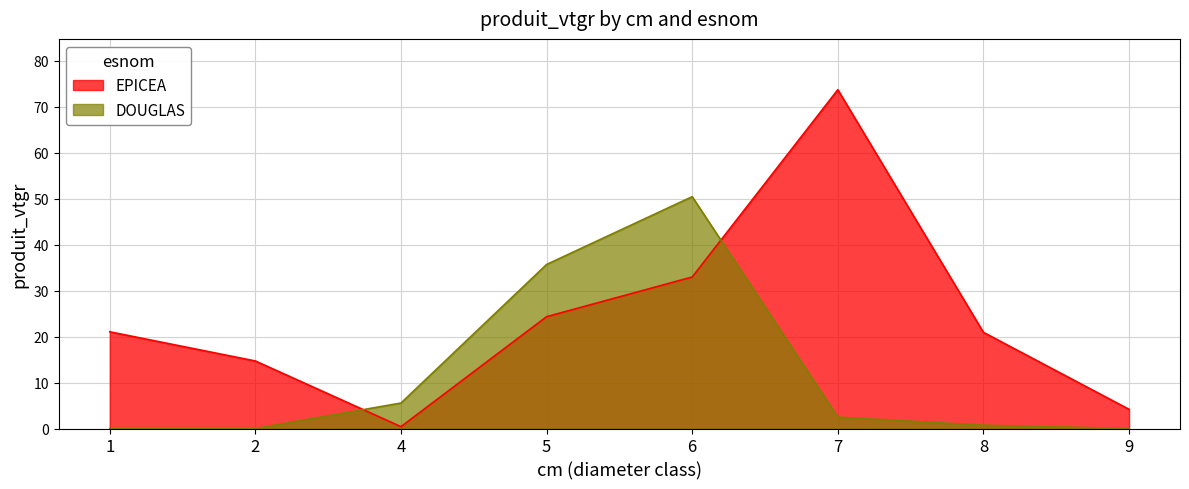

How many data points does each series have?

8